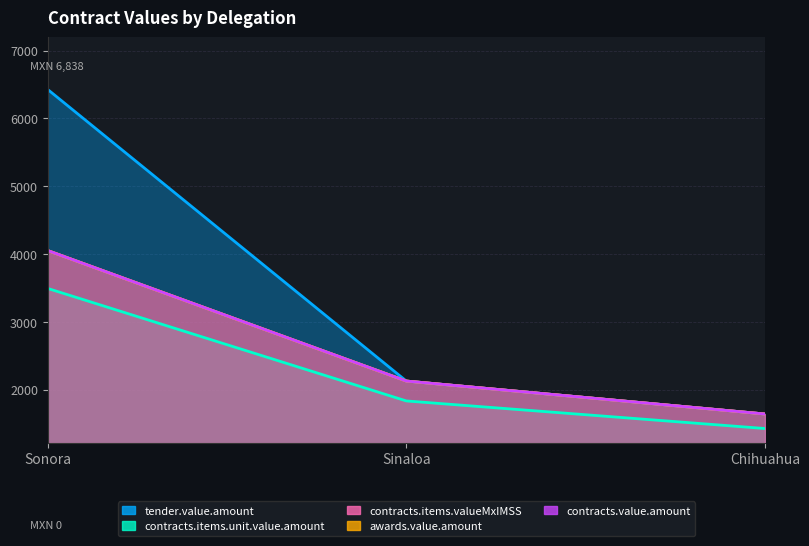

What is the spread (max minus min) of values at Chihuahua?

214.0